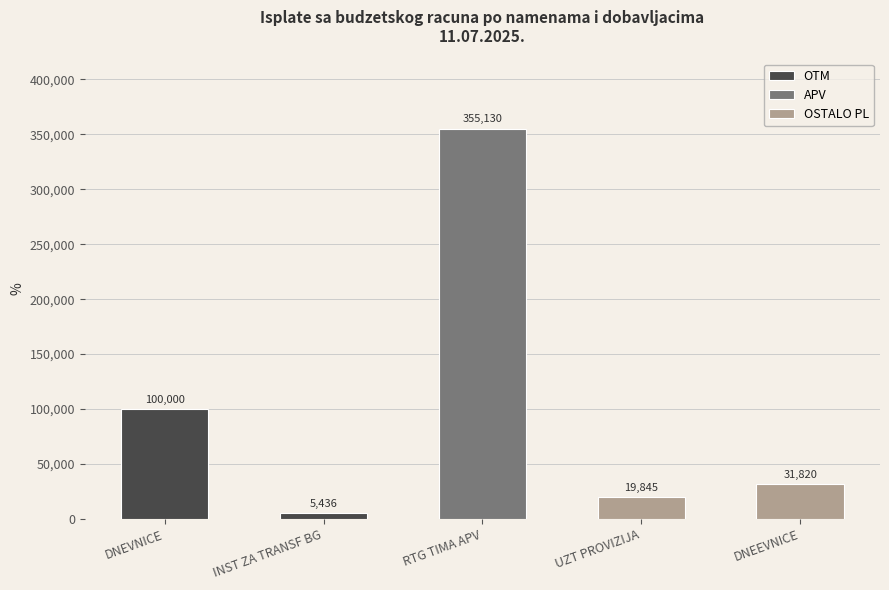

Reading left to right, transcribe all the data shown in this chart.

DNEVNICE=100000.0	INST ZA TRANSF BG=5436.0	RTG TIMA APV=355129.6	UZT PROVIZIJA=19845.5	DNEEVNICE=31820.0